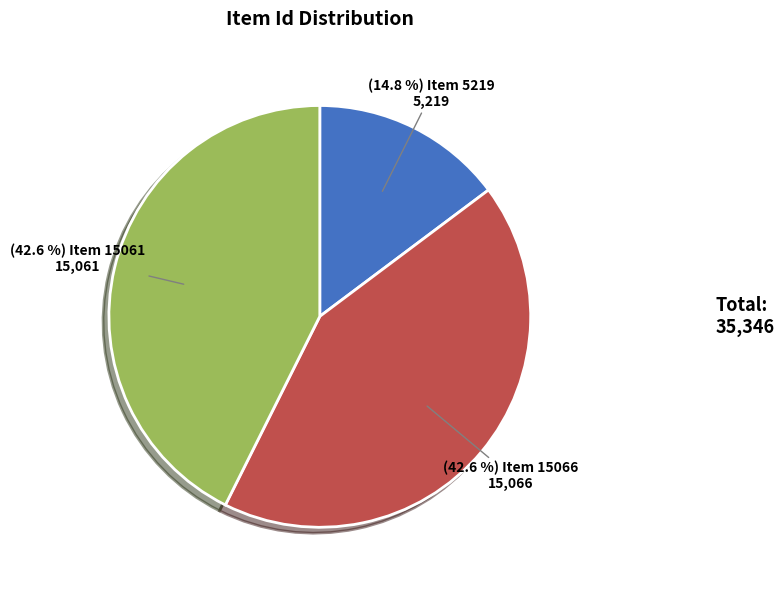

Is there a majority slice in this chart?

No